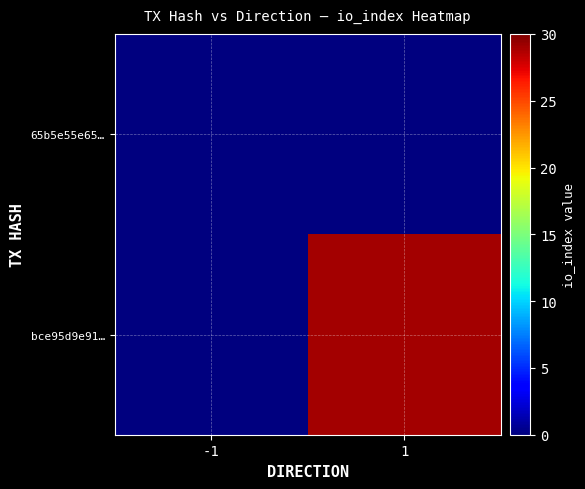

Reading left to right, extract all data points from this chart.

65b5e55e65…: -1=0	1=0
bce95d9e91…: -1=0	1=29